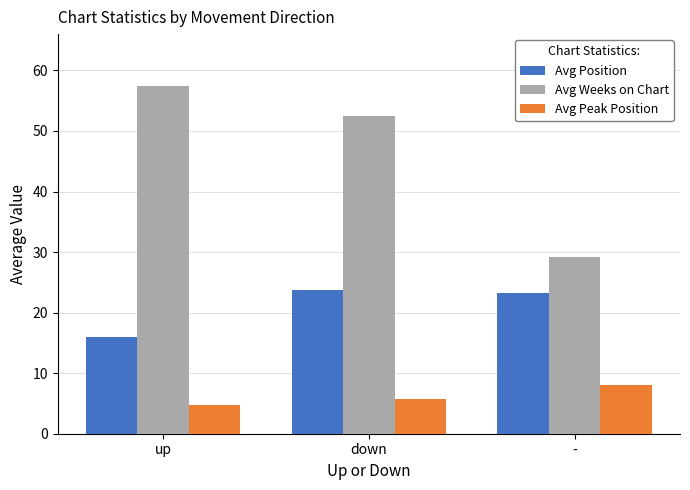

Read the Avg Position value at down.

23.7